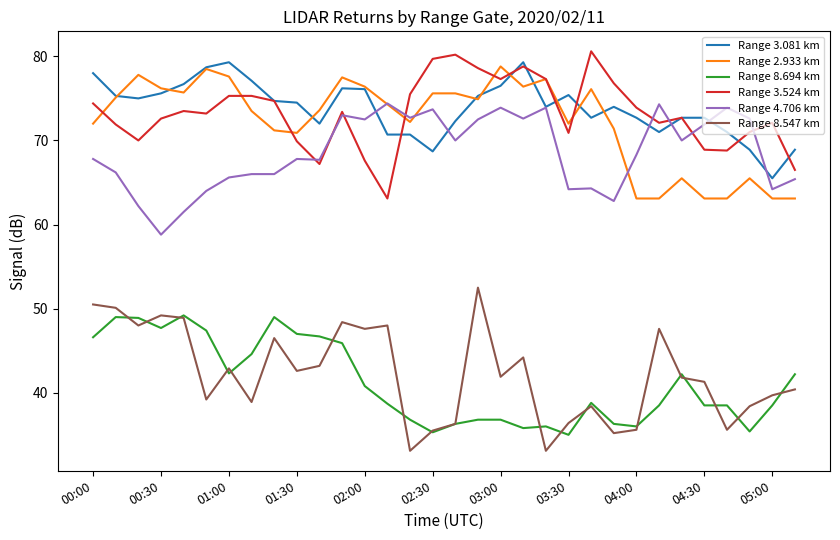

True or false: Range 2.933 km and Range 8.547 km intersect in this chart.

False